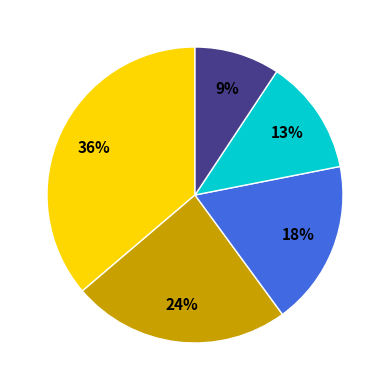

Is there any slice that represents more than half of the pie?

No